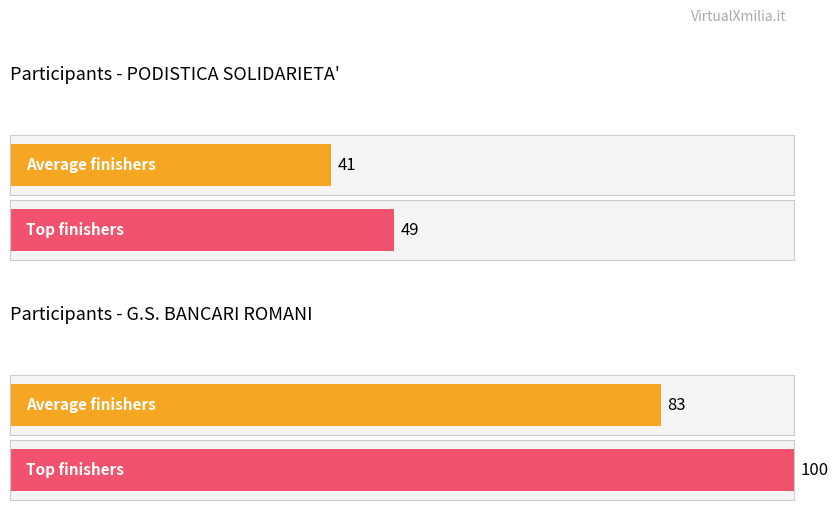

What is the difference between the G.S. BANCARI ROMANI values at PODISTICA SOLIDARIETA' and G.S. BANCARI ROMANI?

17